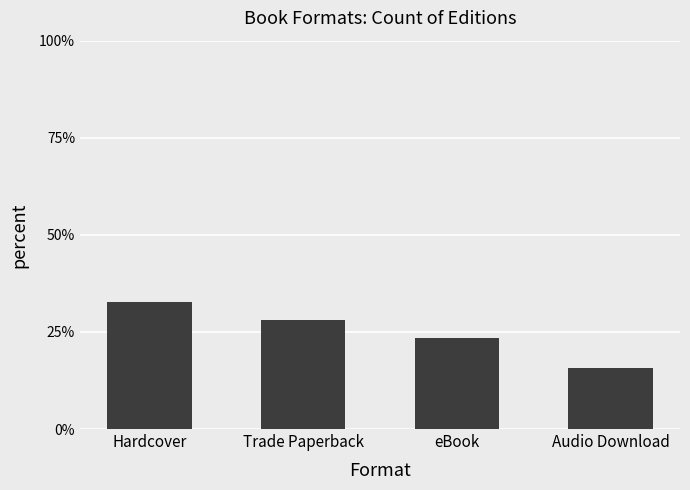

Is it true that the value at Hardcover is 0.5?

False